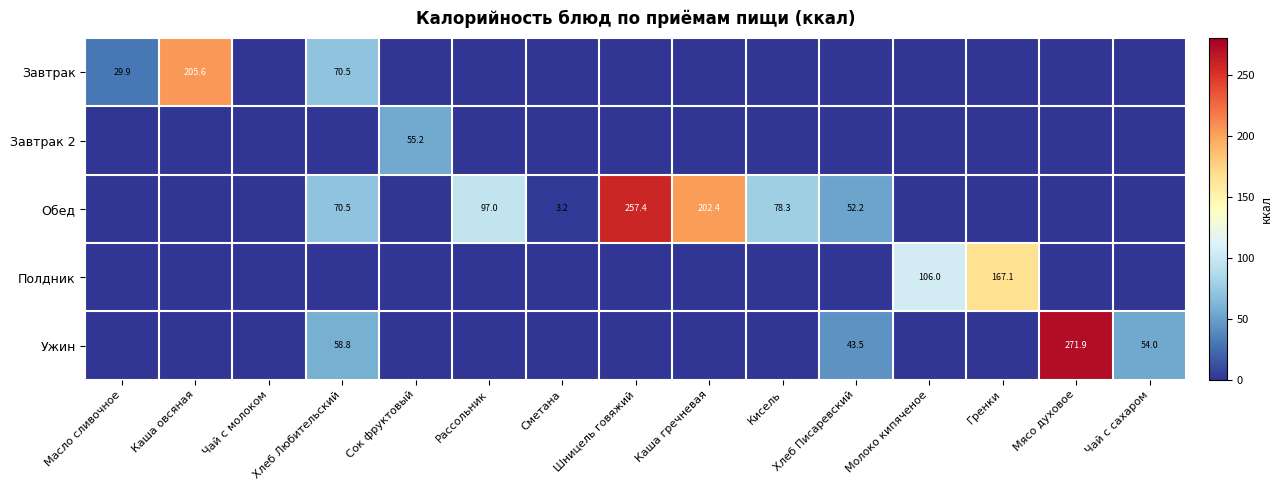

Which series has the widest spread of values?

Ужин